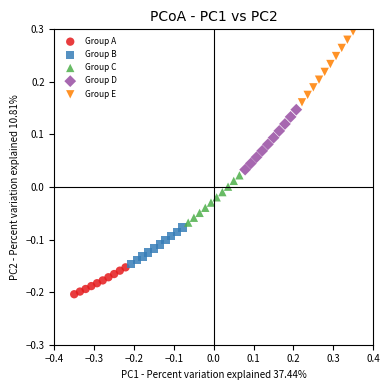

What are all the series names shown in the legend?

Group A, Group B, Group C, Group D, Group E